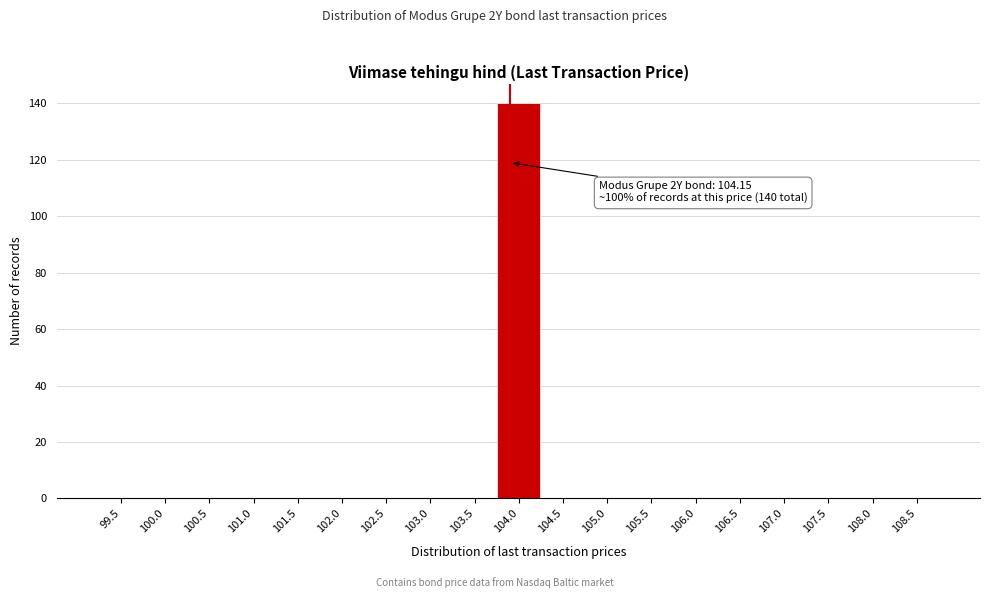

Reading left to right, extract all data points from this chart.

99.5=0	100.0=0	100.5=0	101.0=0	101.5=0	102.0=0	102.5=0	103.0=0	103.5=0	104.0=140	104.5=0	105.0=0	105.5=0	106.0=0	106.5=0	107.0=0	107.5=0	108.0=0	108.5=0